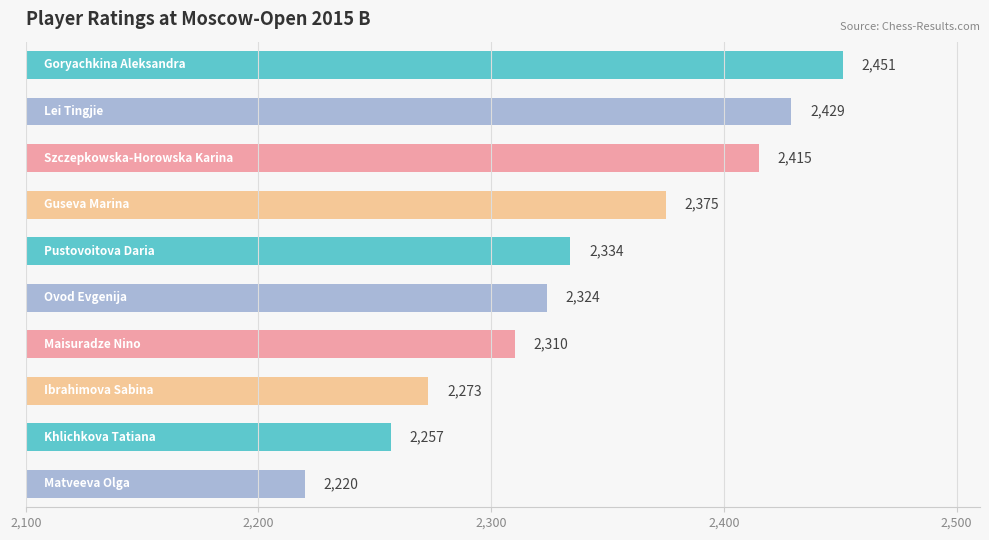

What is the minimum value shown in the chart?

2220